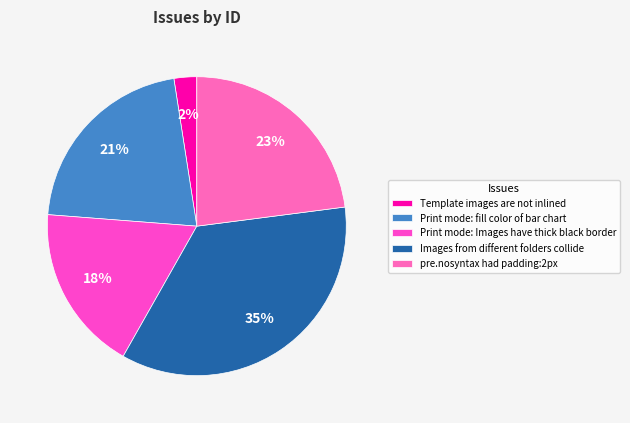

The Print mode: fill color of bar chart slice represents 31% of the pie. True or false?

False